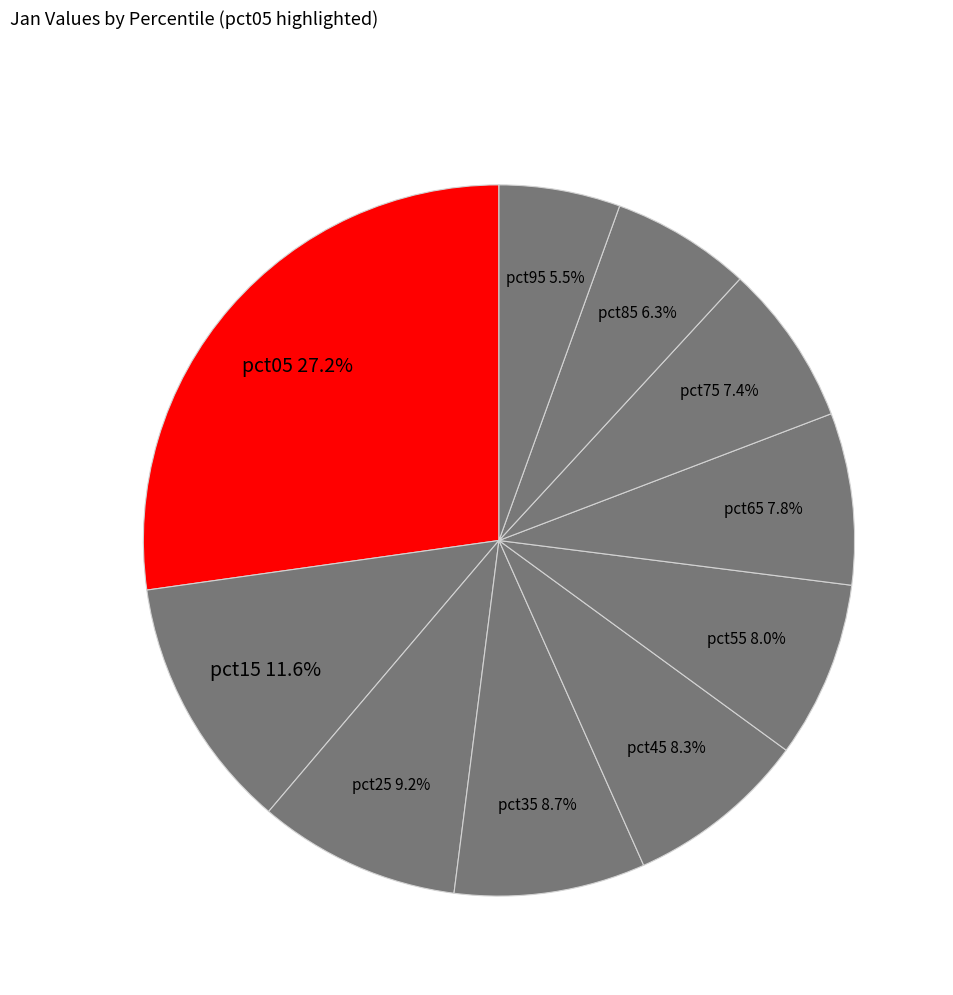

What percentage is the pct25 slice, to the nearest percent?

9%